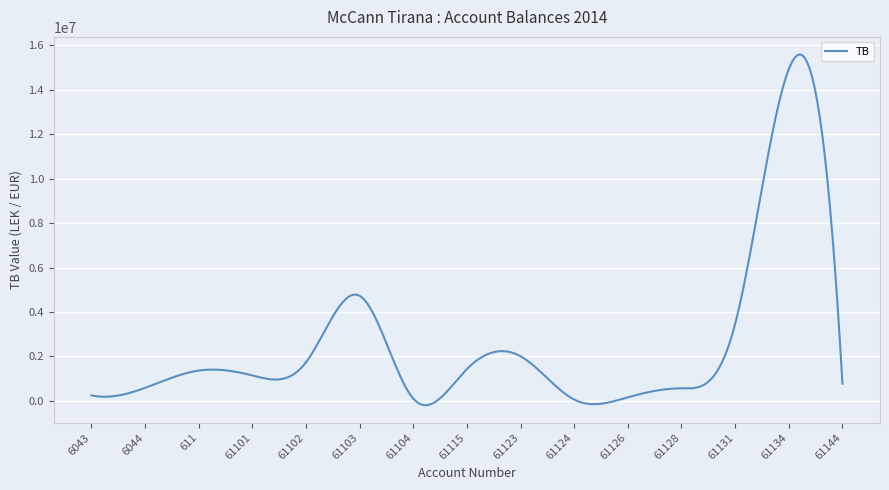

What is the difference between the maximum and minimum values?

15786409.5